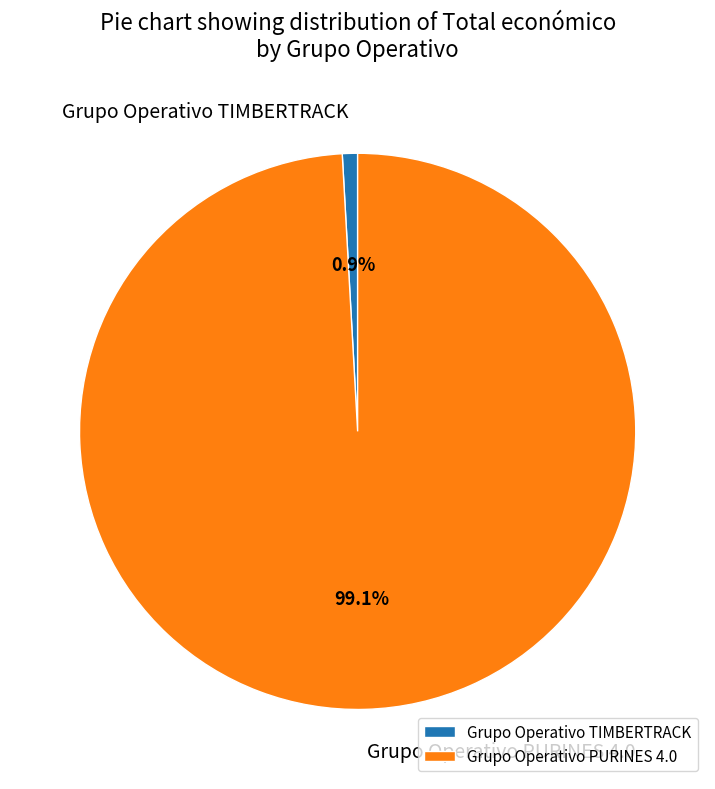

What is the ratio of the value at Grupo Operativo PURINES 4.0 to the value at Grupo Operativo TIMBERTRACK?

112.3